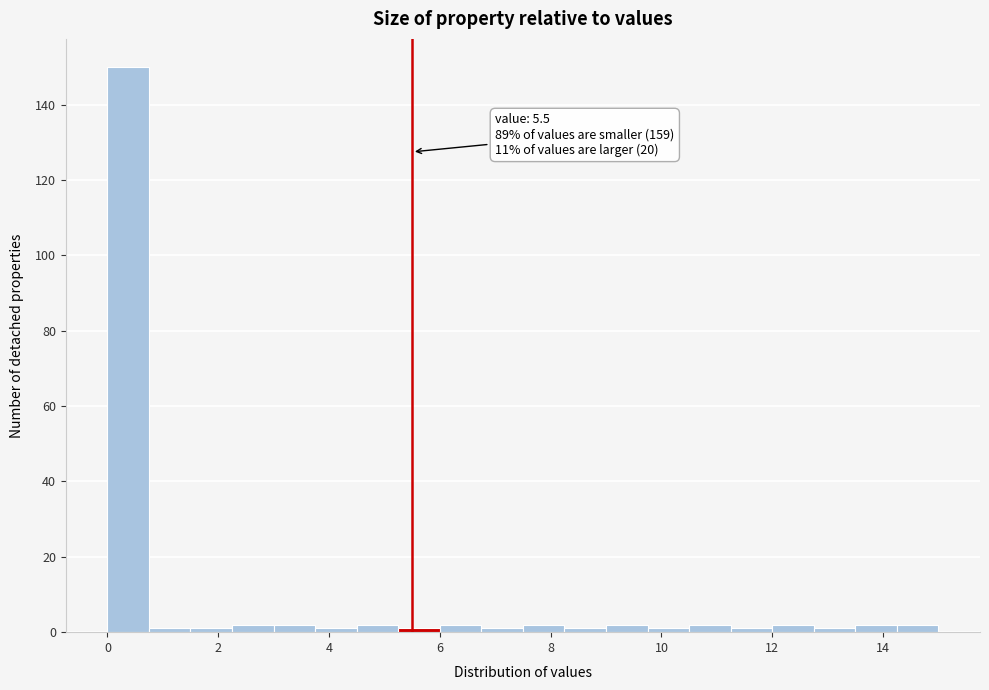

Around what value on the x-axis is the tallest bar? Give the approximate position of its centre, as read against the axis.

0.4